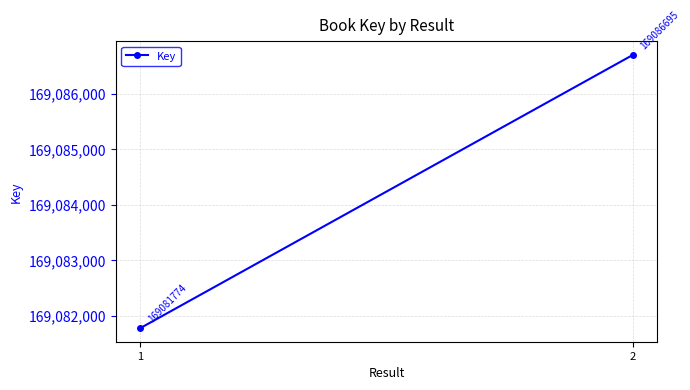

Reading left to right, transcribe all the data shown in this chart.

1=169081774	2=169086695